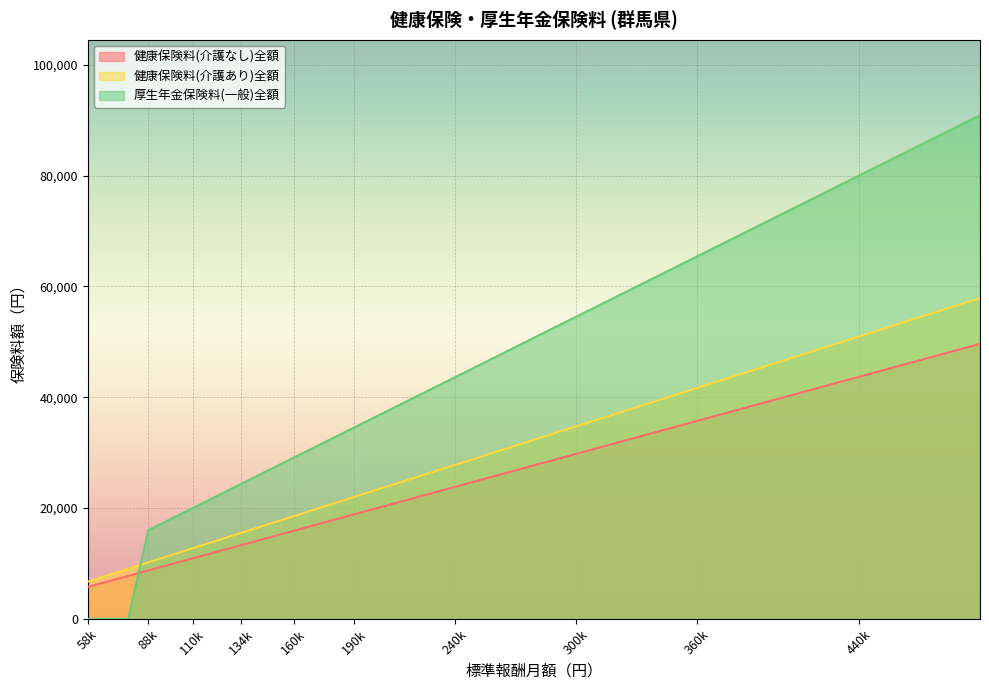

How many lines are shown in the chart?

3